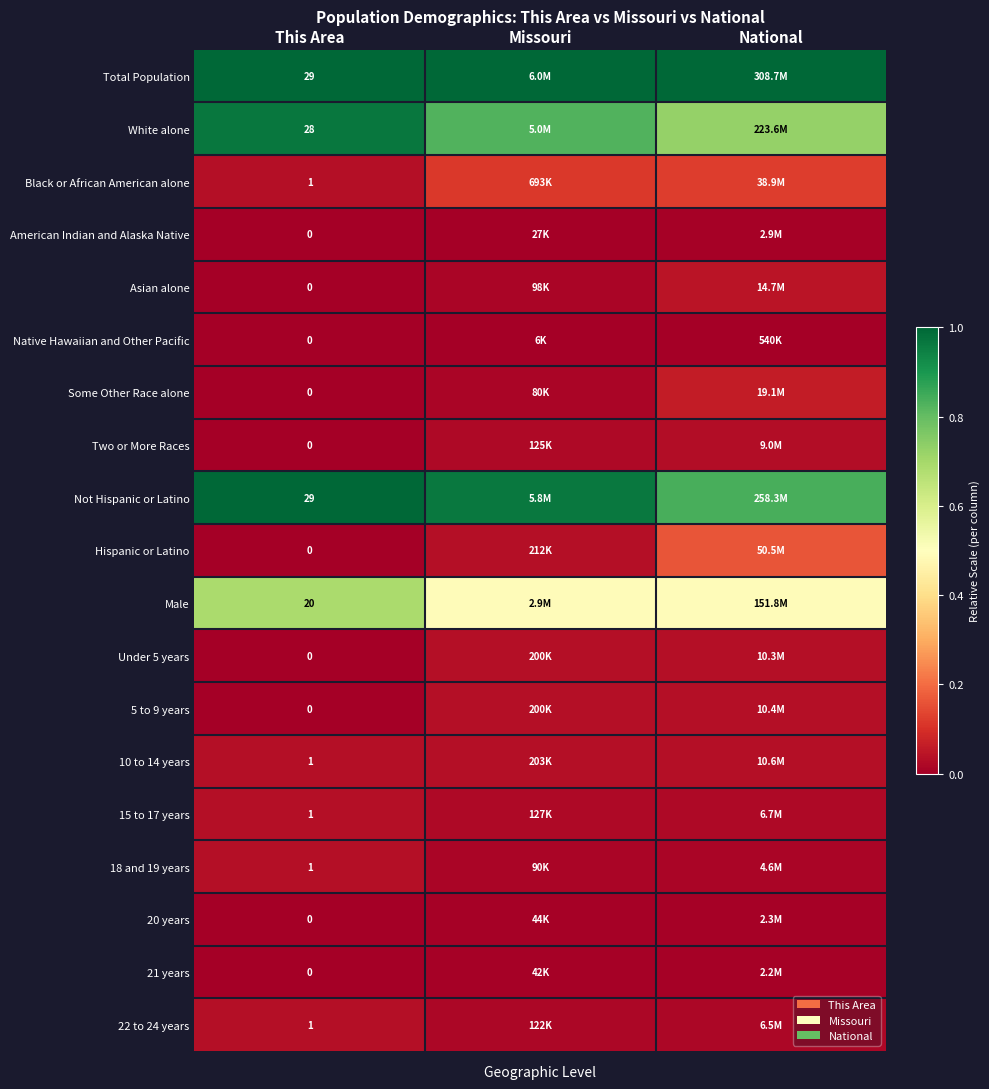

How many values in Under 5 years are above zero?

2